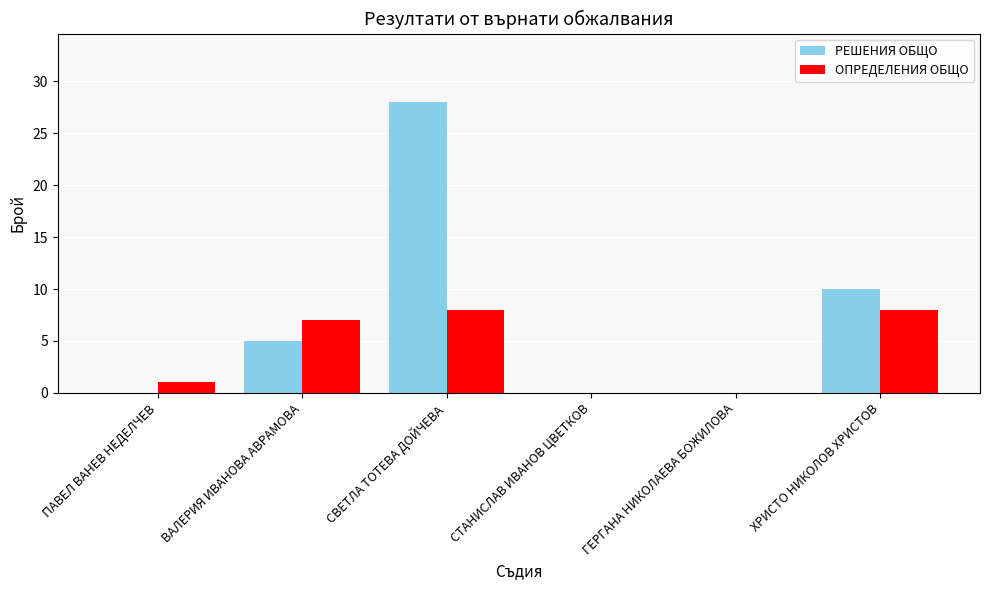

How many categories are shown in the chart?

6